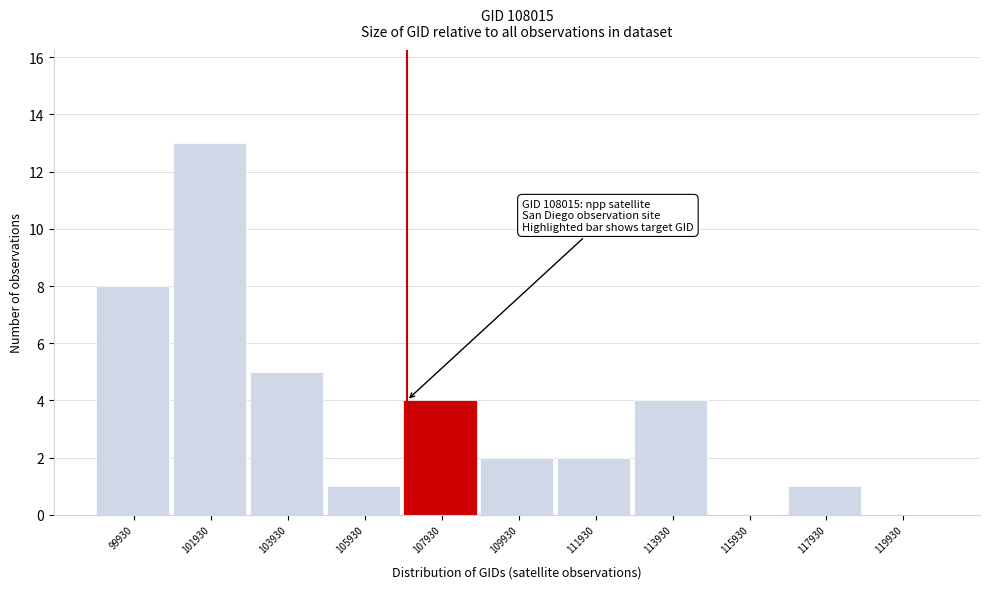

Reading left to right, list all the values displayed in this chart.

99930=8	101930=13	103930=5	105930=1	107930=4	109930=2	111930=2	113930=4	115930=0	117930=1	119930=0